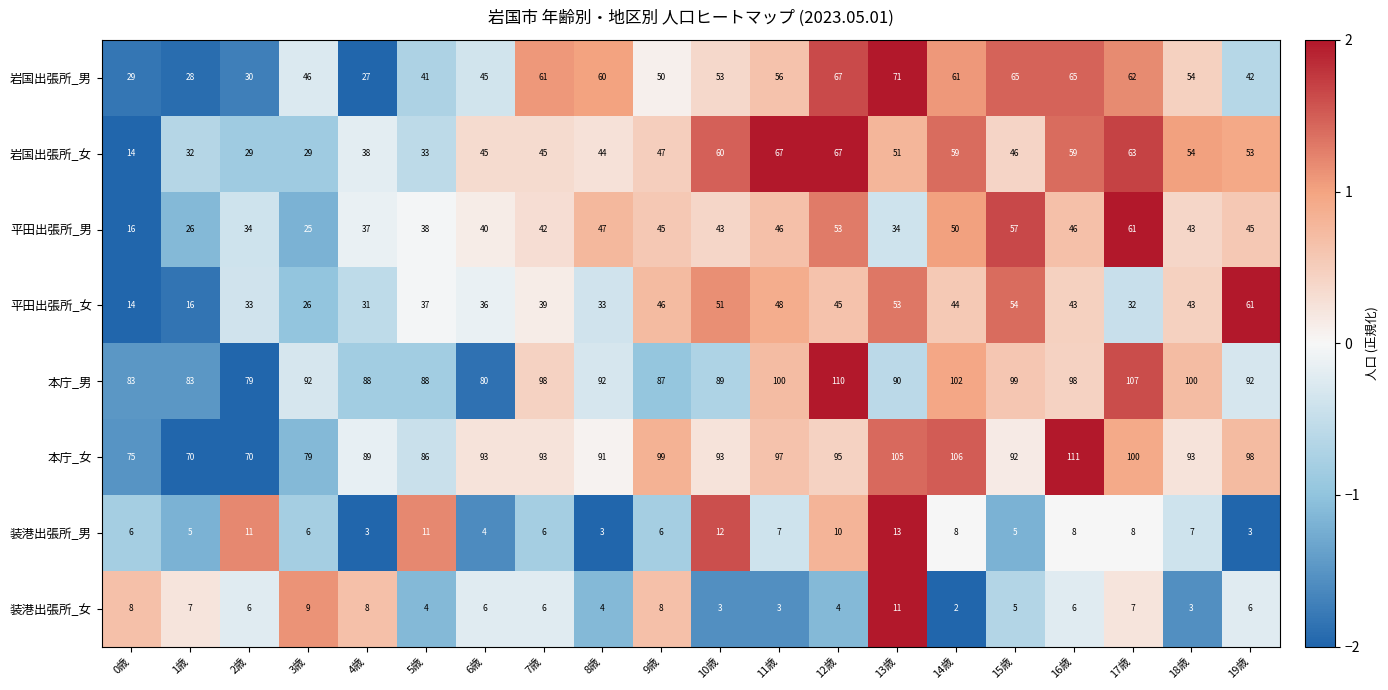

Which series has the widest spread of values?

岩国出張所_女